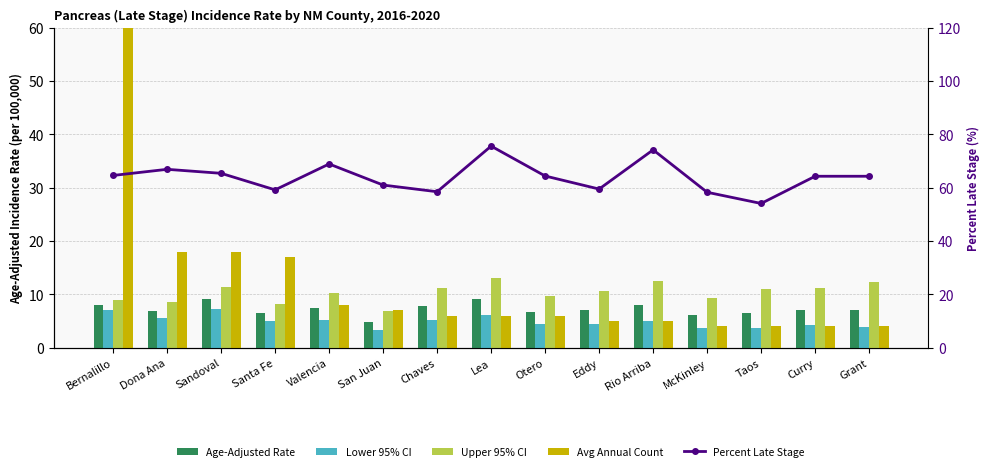

At which label does Avg Annual Count first exceed 6?

Bernalillo